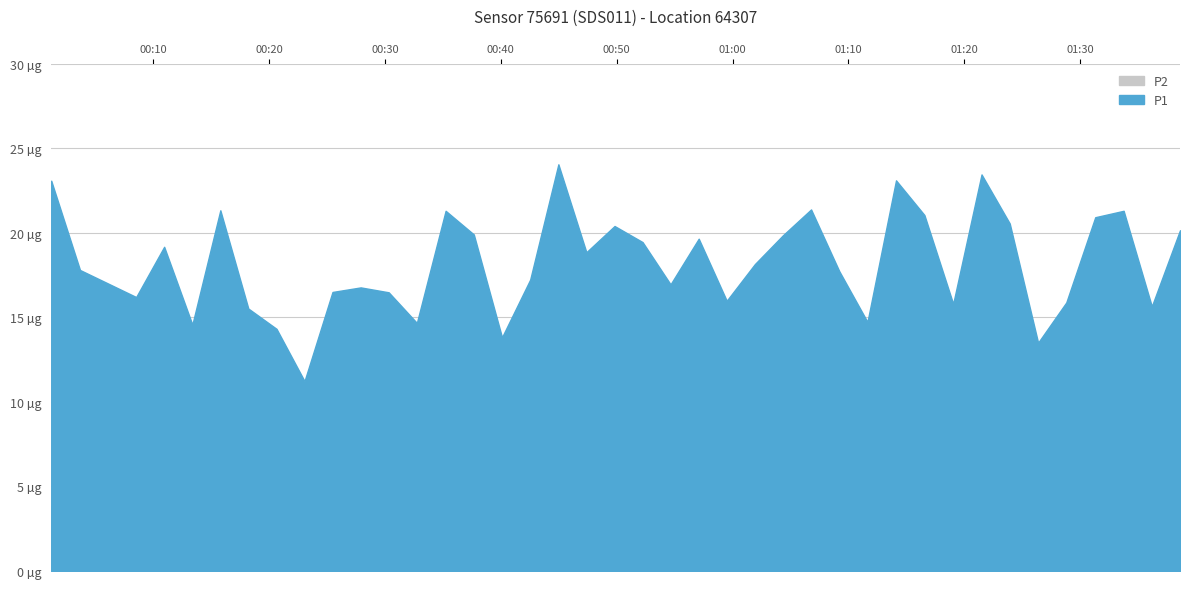

What are all the series names shown in the legend?

P1, P2